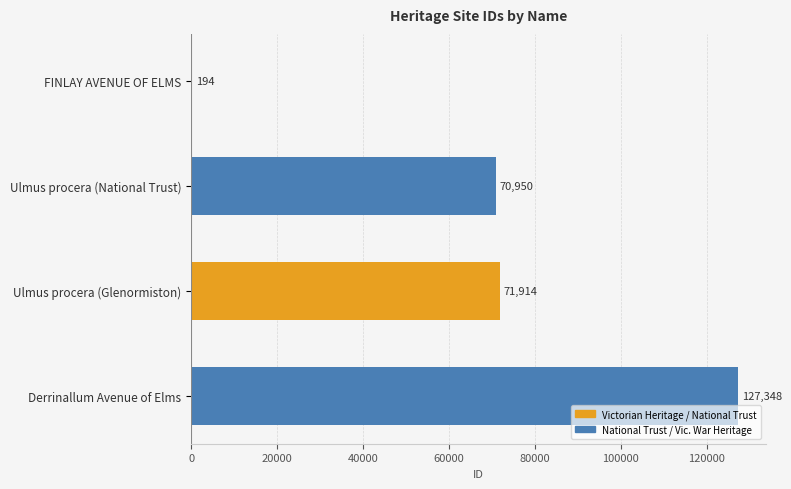

Are the bars horizontal?

Yes